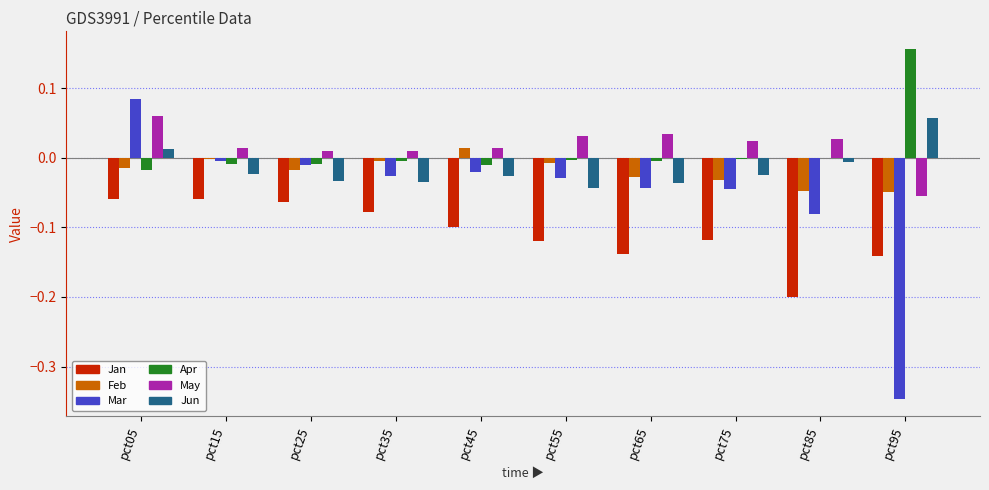

How many values in Mar are above zero?

1